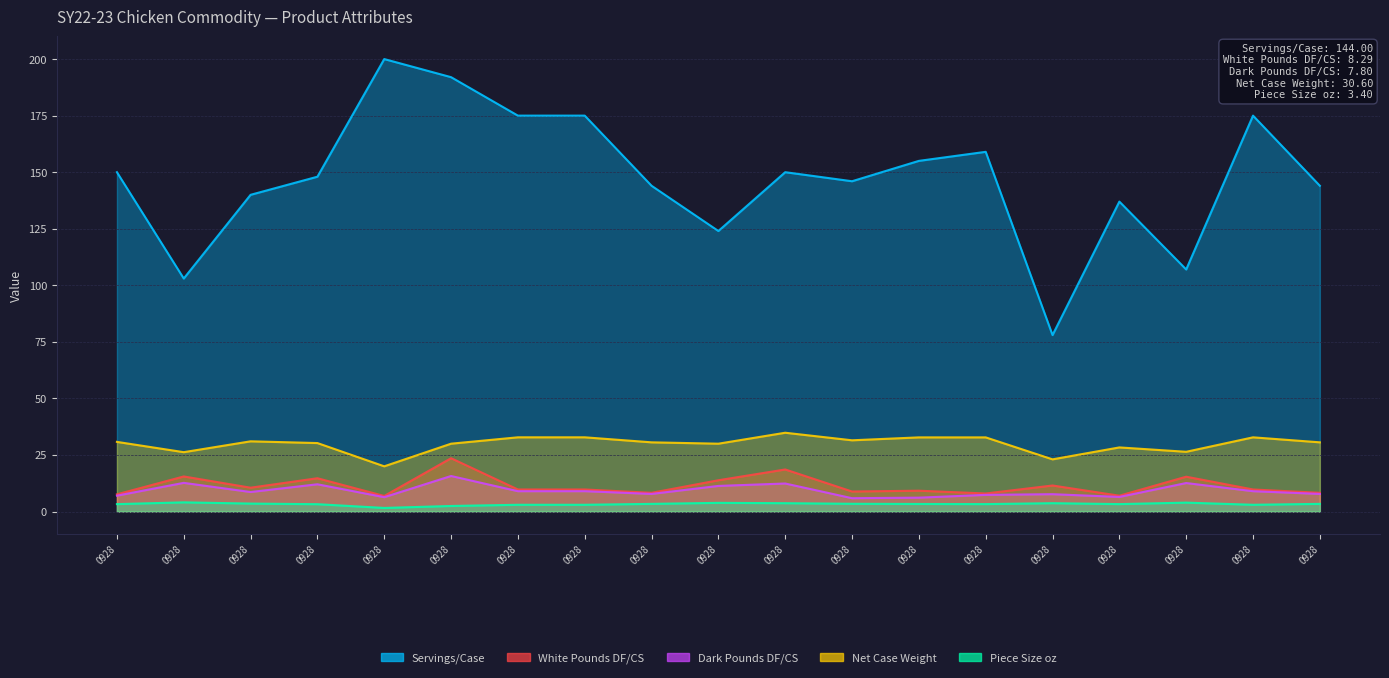

How many lines are shown in the chart?

5